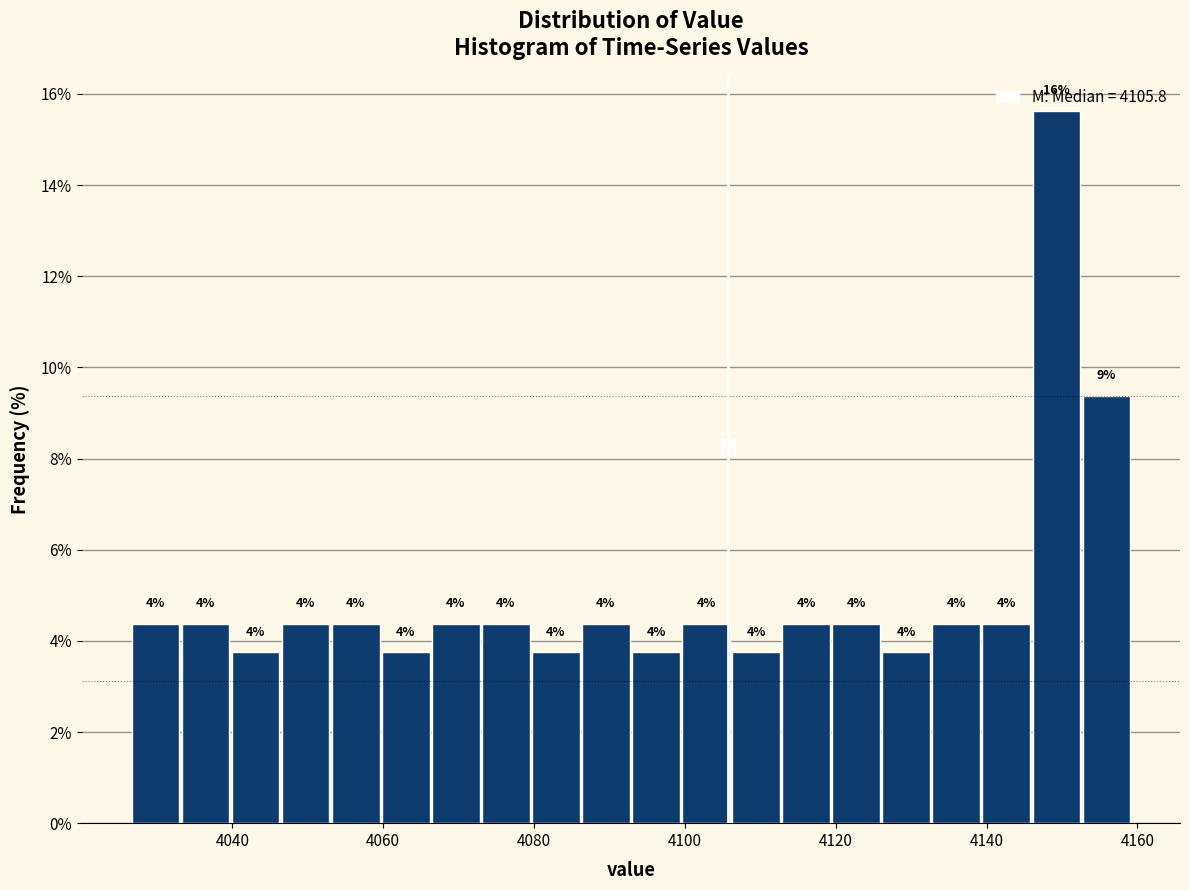

Around what value on the x-axis is the tallest bar? Give the approximate position of its centre, as read against the axis.

4150